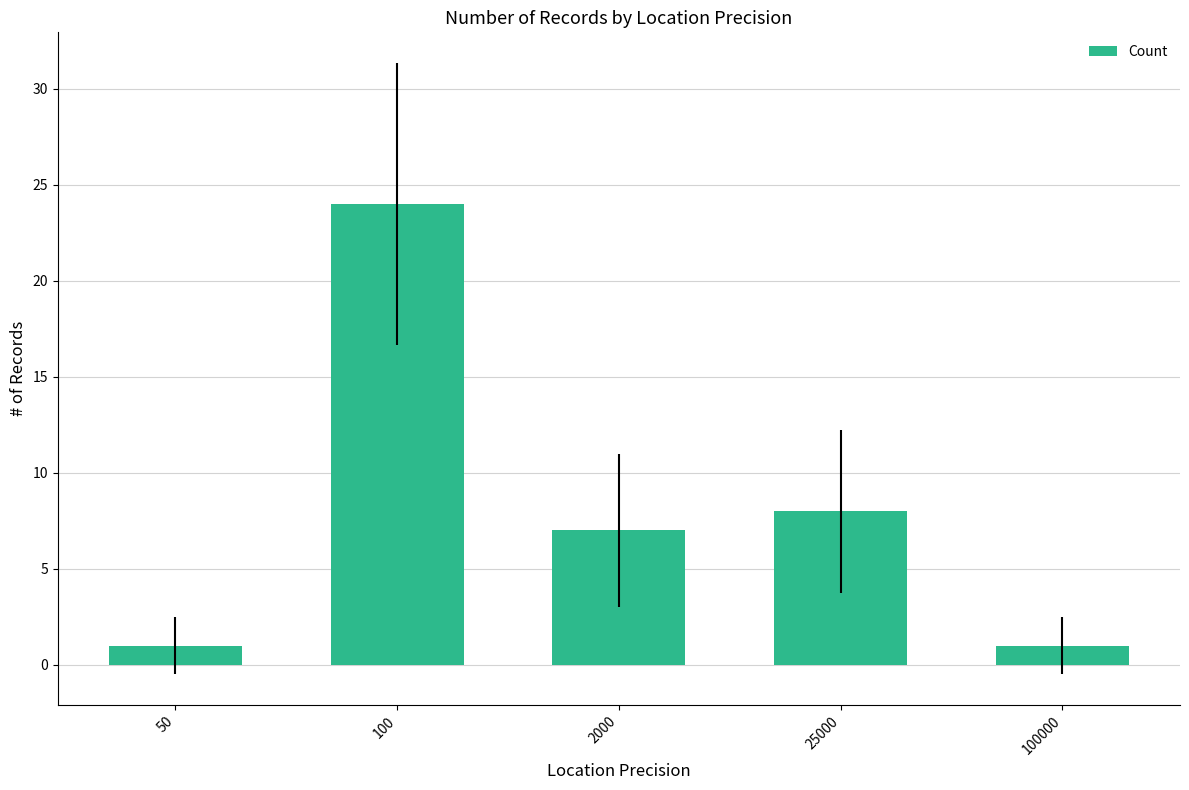

Where does the data first go above 7?

100